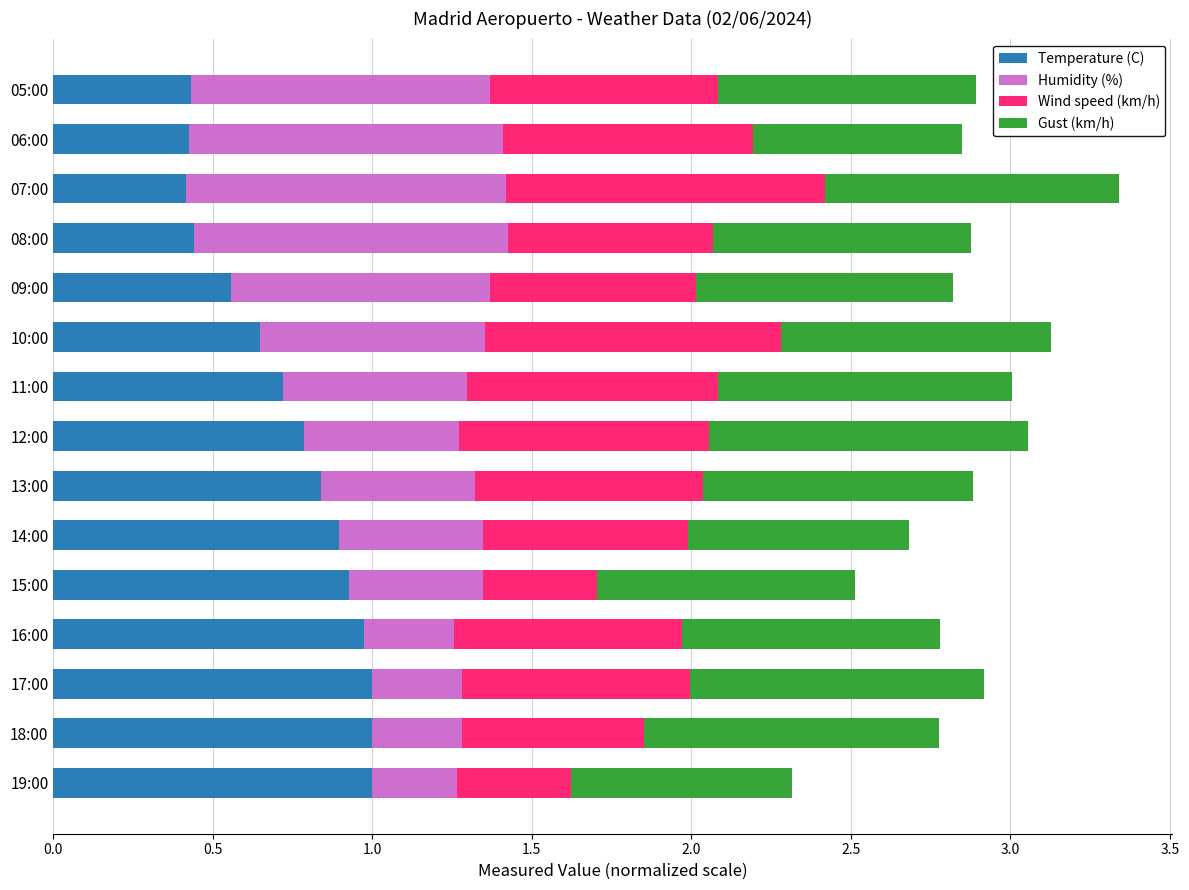

What are all the series names shown in the legend?

Temperature (C), Humidity (%), Wind speed (km/h), Gust (km/h)